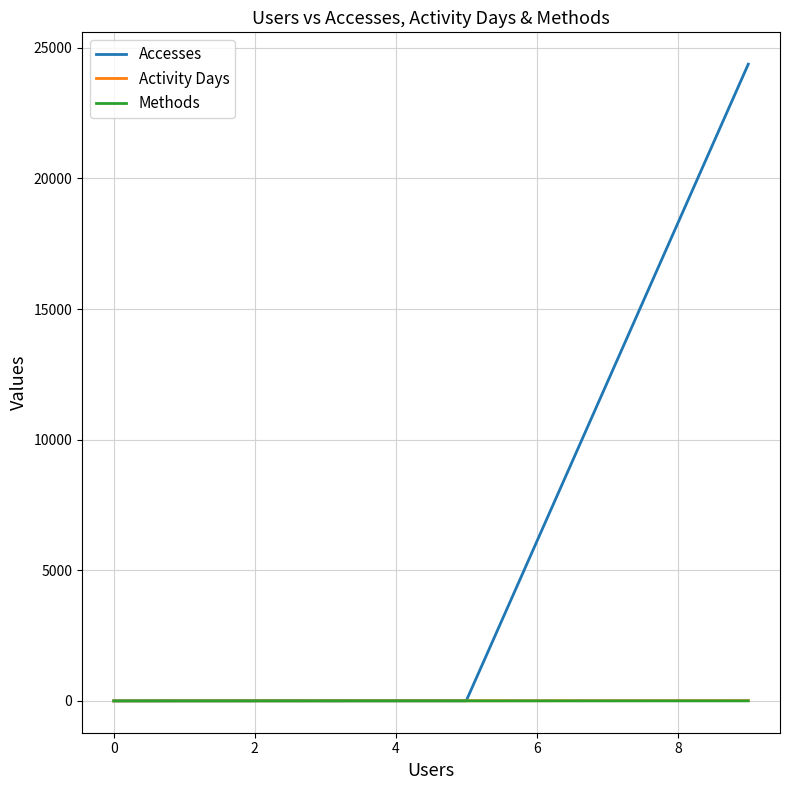

True or false: Activity Days and Methods intersect in this chart.

False